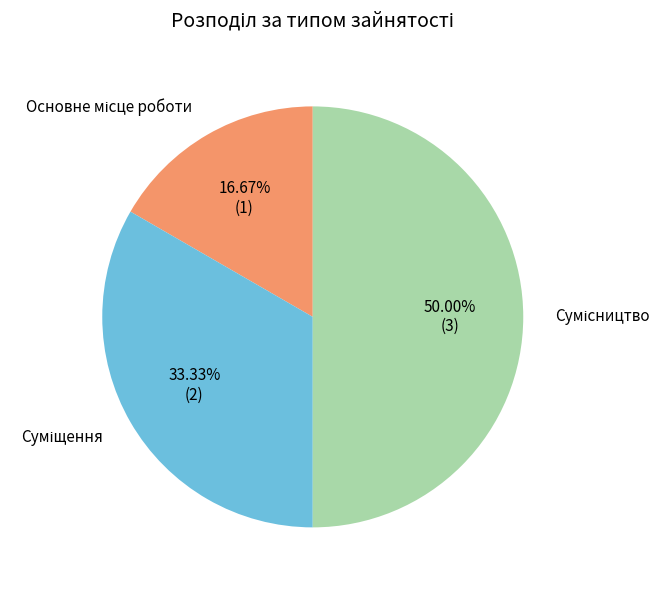

Which has a higher value, Сумісництво or Основне місце роботи?

Сумісництво